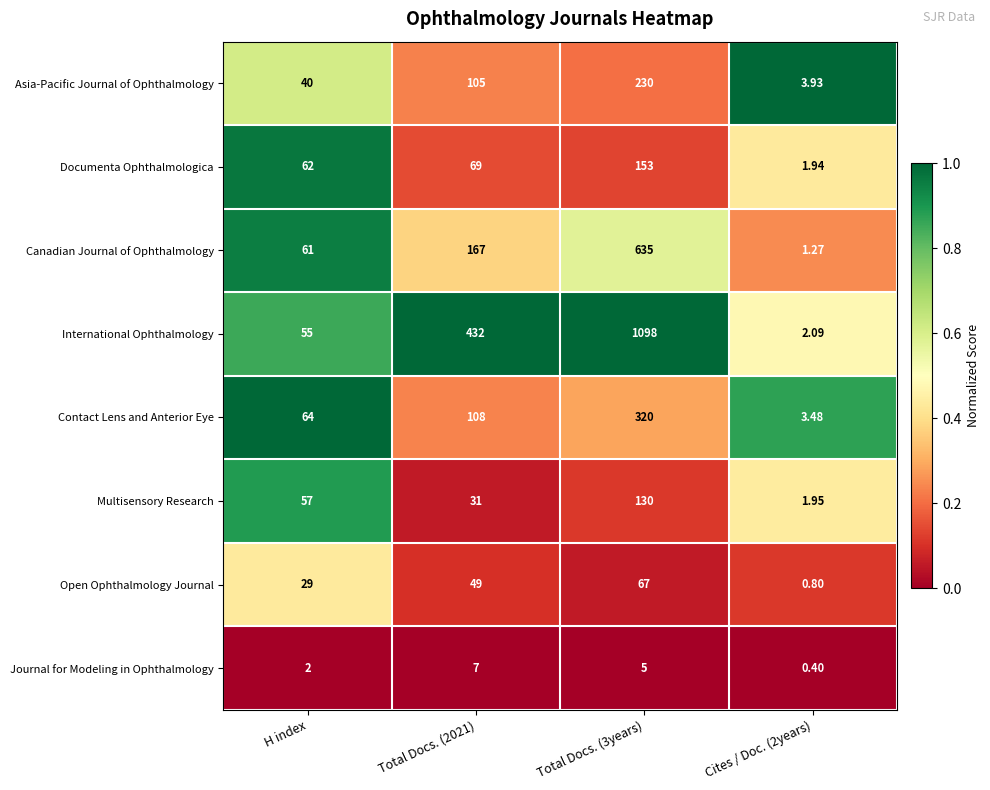

At which category is the sum across all series the highest?

Total Docs. (3years)